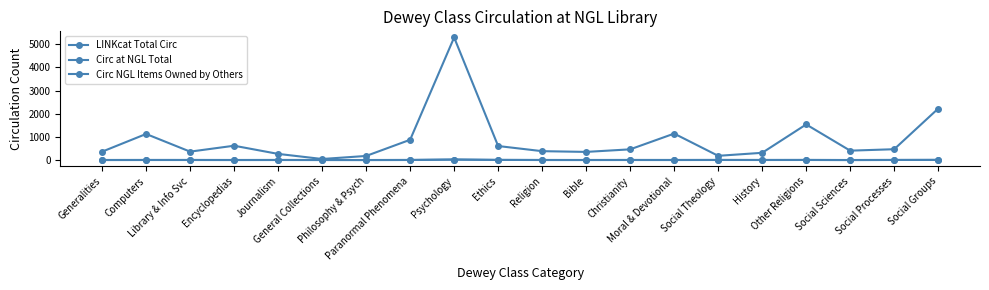

True or false: LINKcat Total Circ and Circ NGL Items Owned by Others intersect in this chart.

False